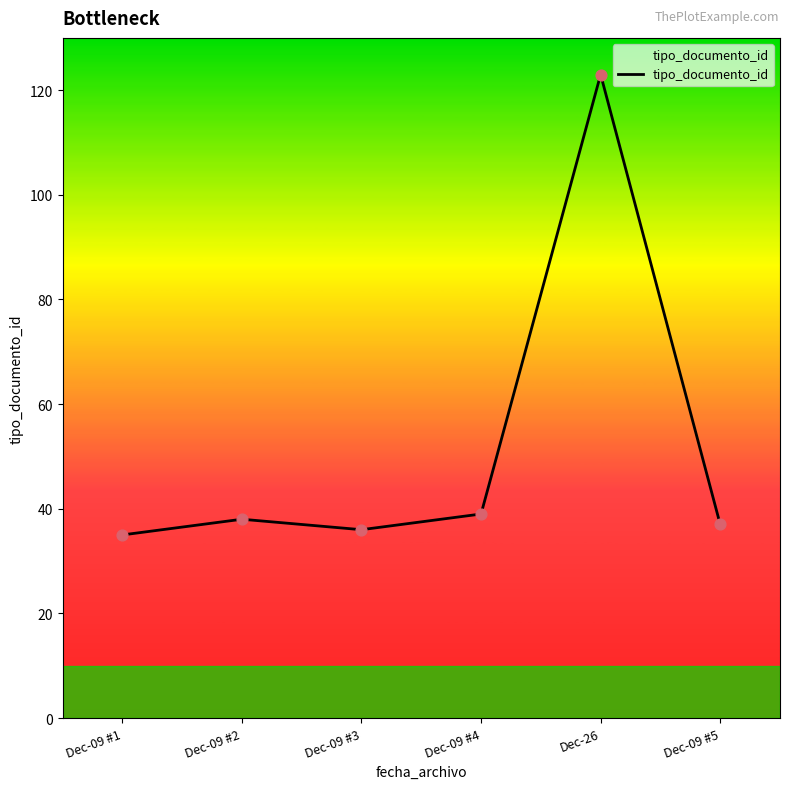

What is the change in value from Dec-09 #3 to Dec-26?

+87